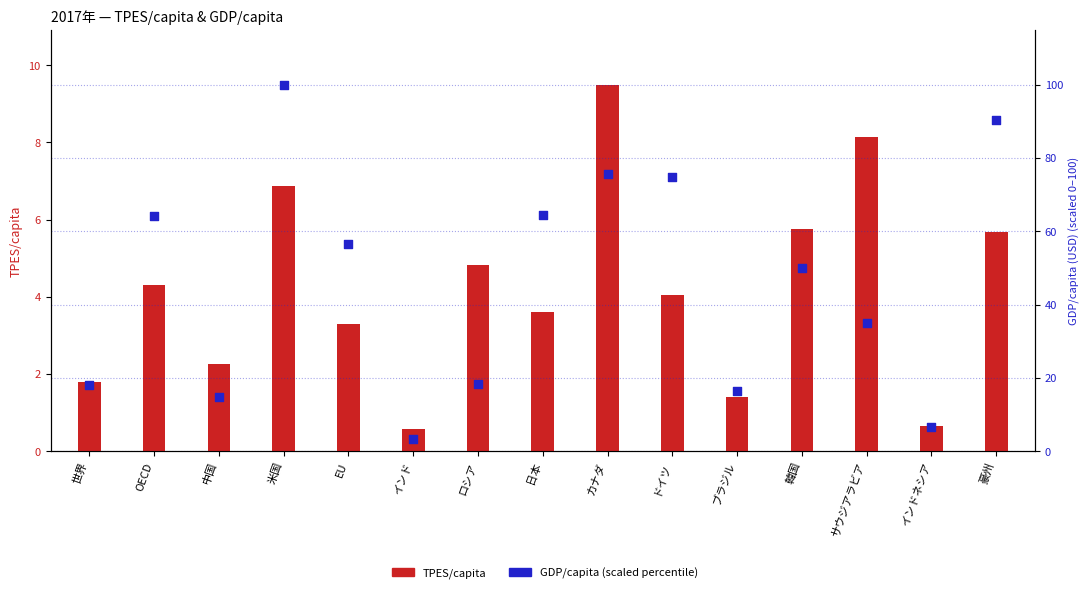

Which series has the largest total across all categories?

GDP/capita (percentile)